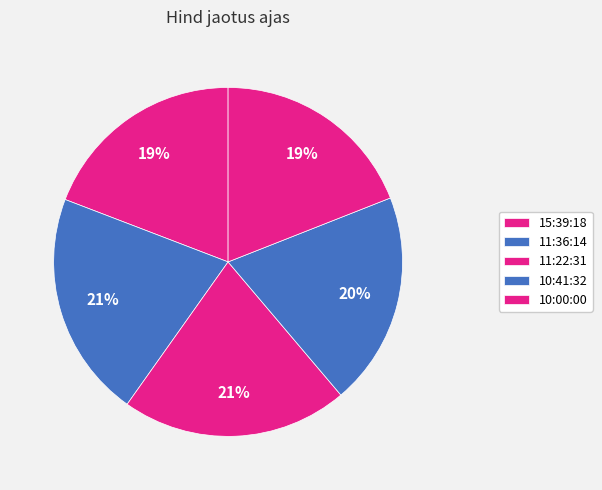

Which category has the smallest portion of the pie?

10:00:00